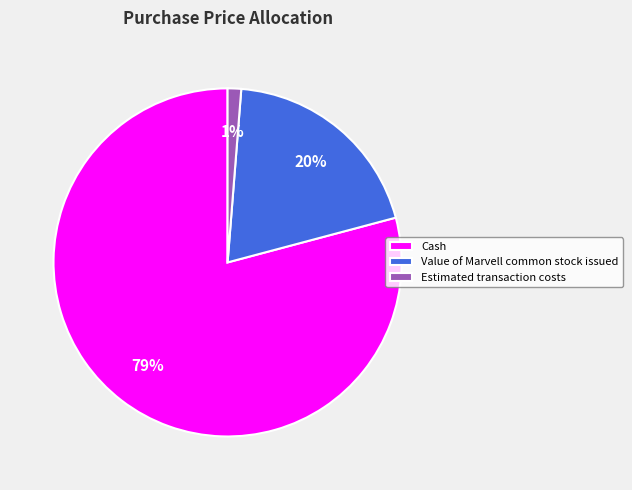

How many slices are in this pie chart?

3